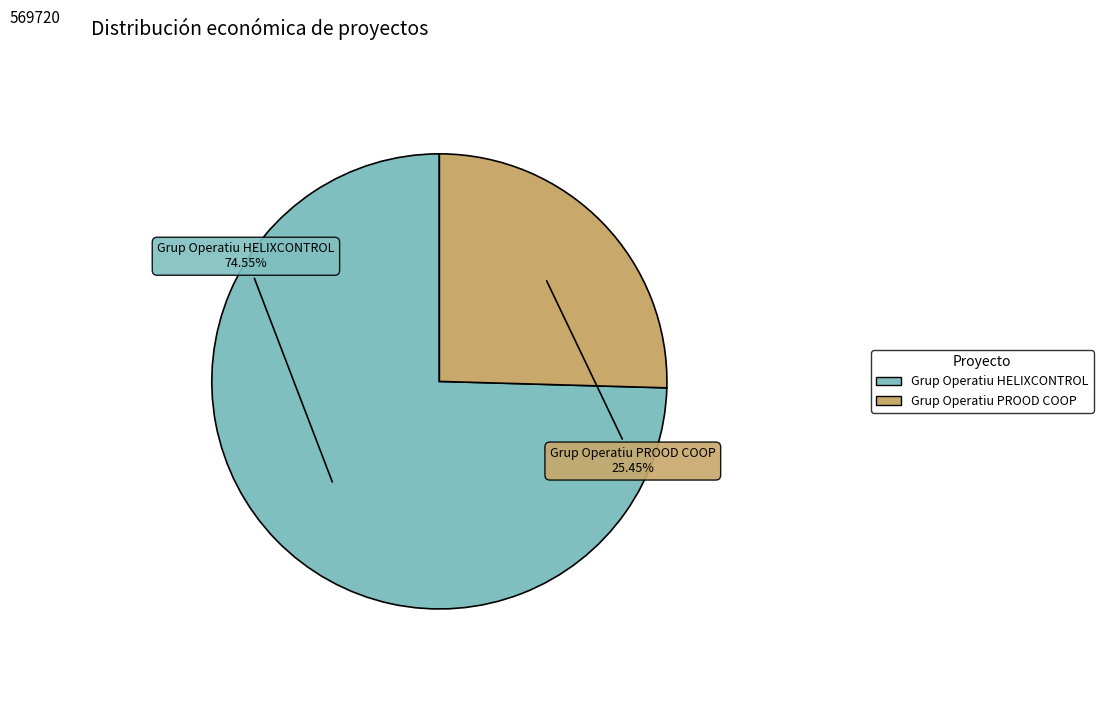

How many slices are in this pie chart?

2